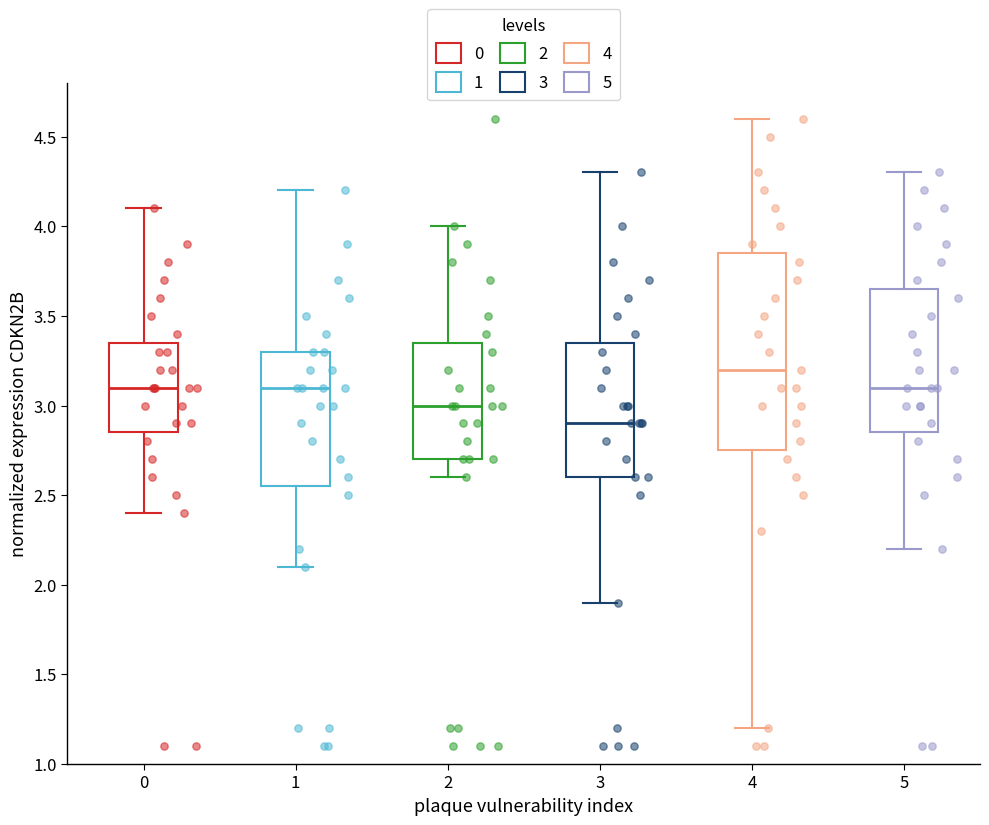

Which box's median line is the highest?

4